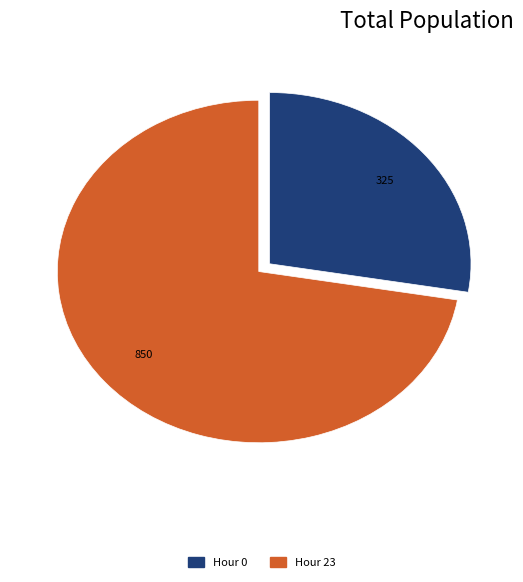

Does any single category account for the majority?

Yes